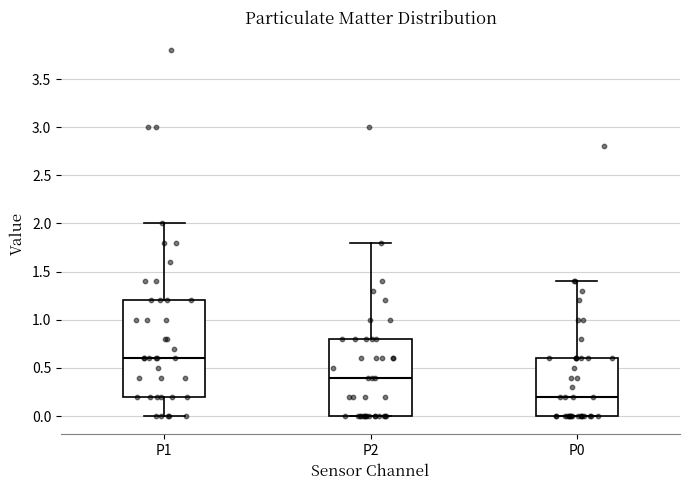

Where is the upper edge of the box for P0 on the y-axis? The values are not printed on the chart, so give them approximately, as read against the axis.

0.6